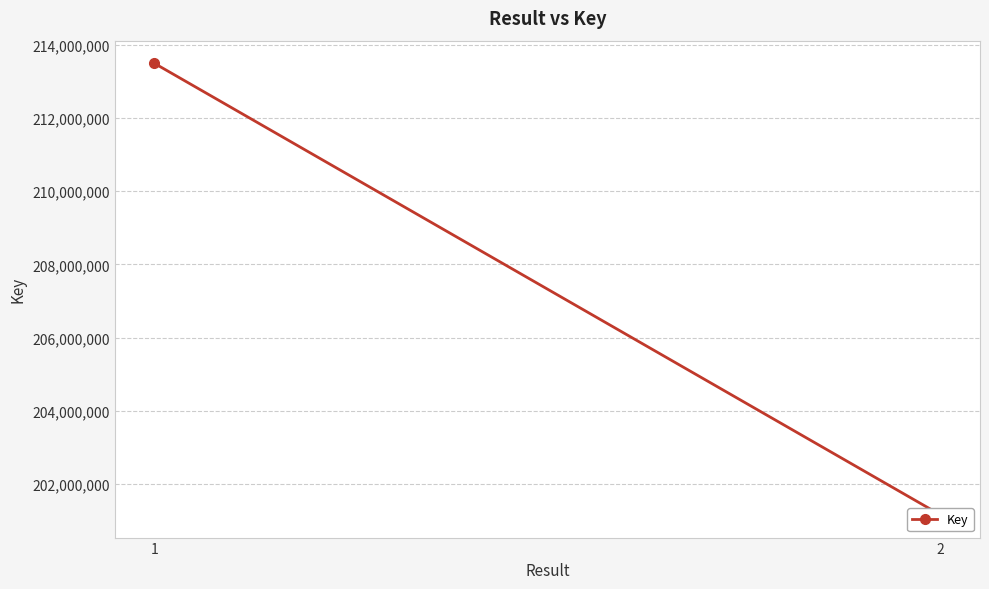

Count the number of data series in this chart.

1